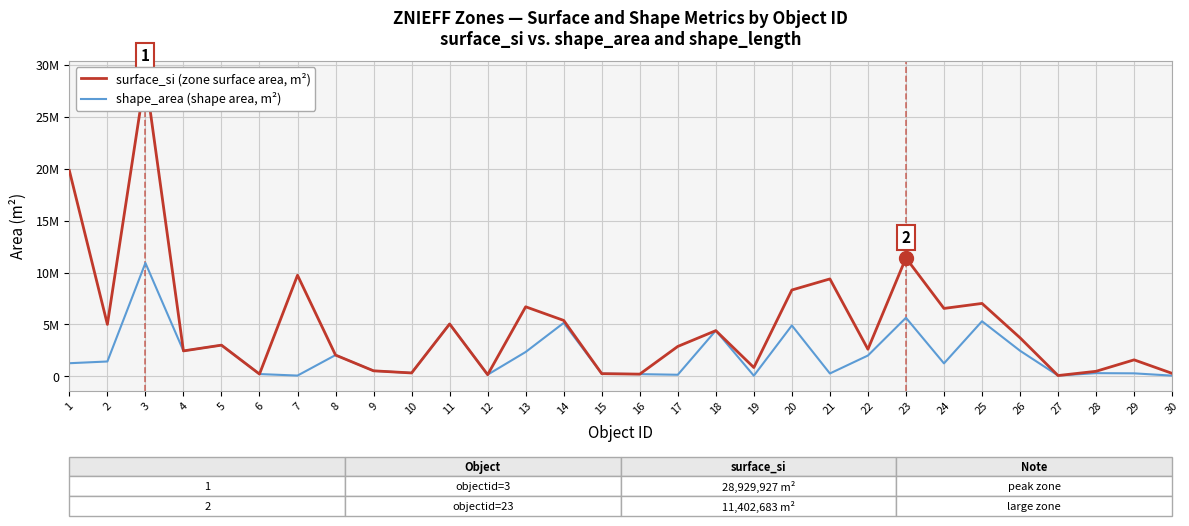

Which series has the largest range (max minus min)?

surface_si (zone surface area, m²)